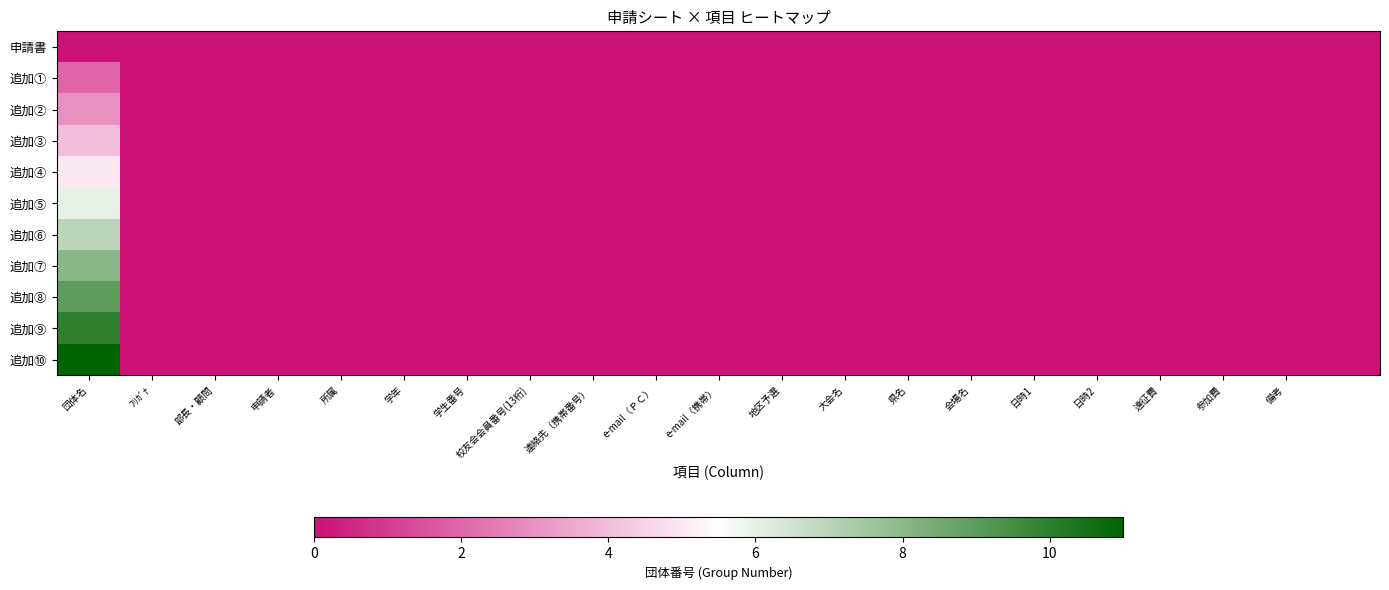

Which series has the largest range (max minus min)?

追加⑩